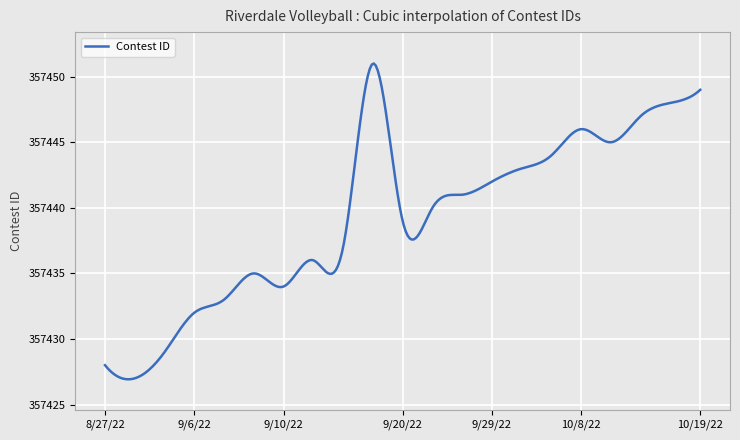

What is the smallest value displayed?

357426.9